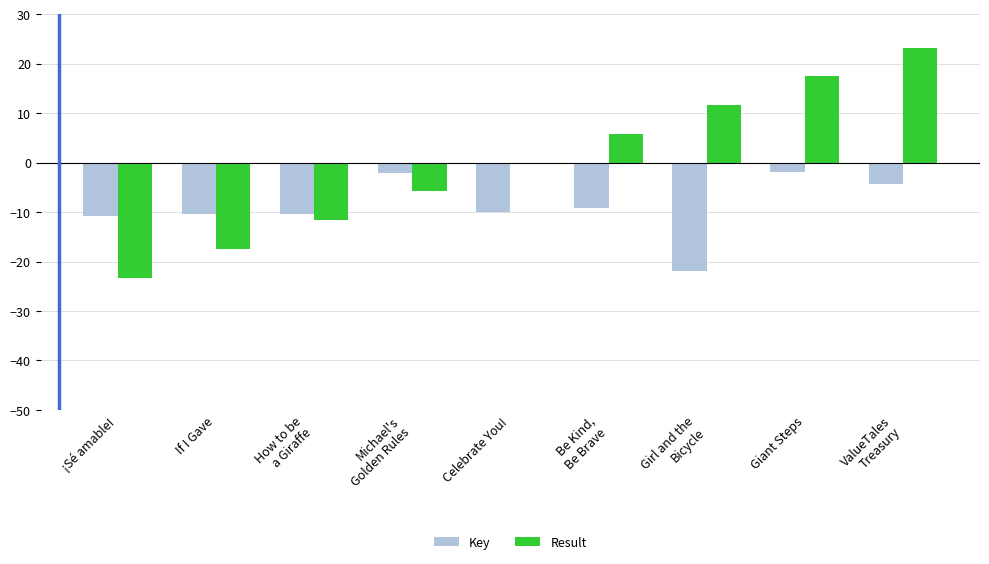

What value does the Key series have at If I Gave?

-10.3